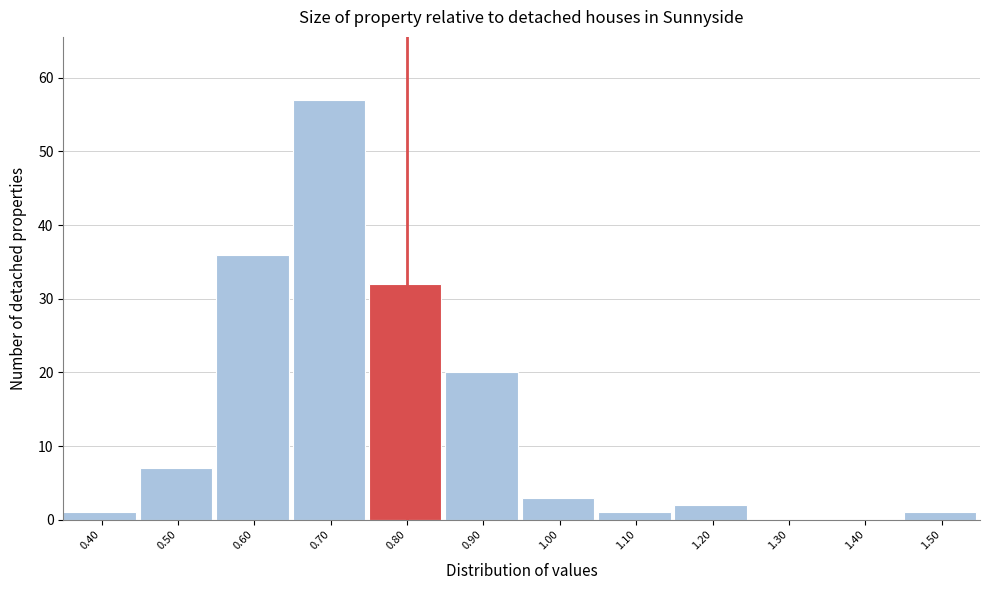

Reading left to right, transcribe this chart: for each bar, give the range it covers on the x-axis and its height. The values are not printed on the chart, so give them approximately, as read against the axis.

0.35 to 0.45: 1
0.45 to 0.55: 7
0.55 to 0.65: 36
0.65 to 0.75: 57
0.75 to 0.85: 32
0.85 to 0.95: 20
0.95 to 1.05: 3
1.05 to 1.15: 1
1.15 to 1.25: 2
1.25 to 1.35: 0
1.35 to 1.45: 0
1.45 to 1.55: 1